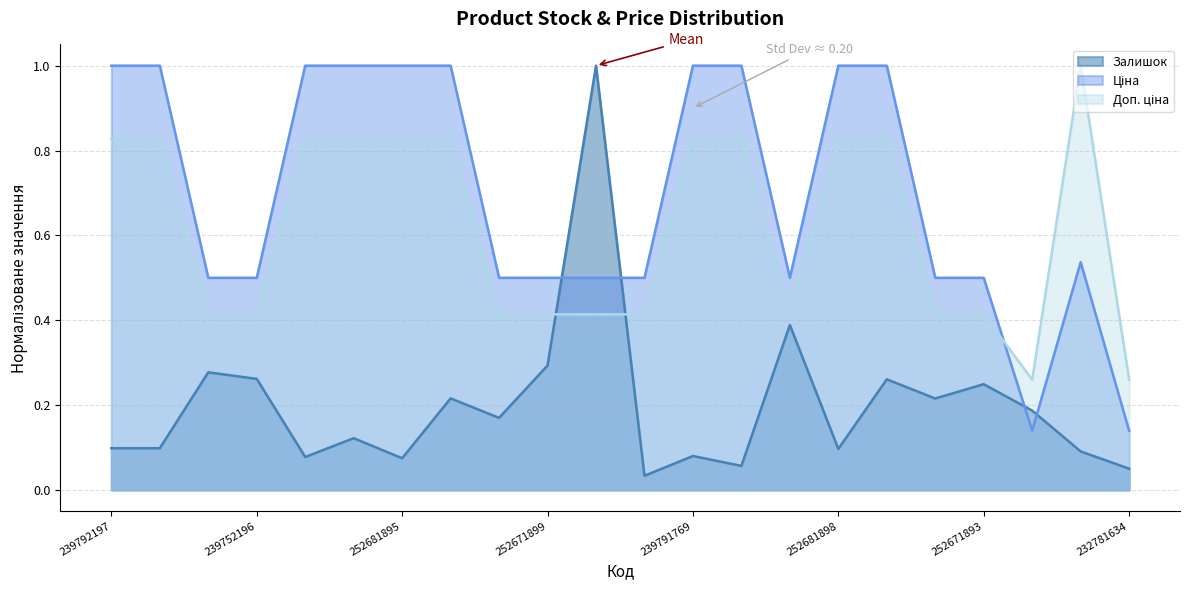

How many times do Залишок and Доп. ціна cross each other?

2